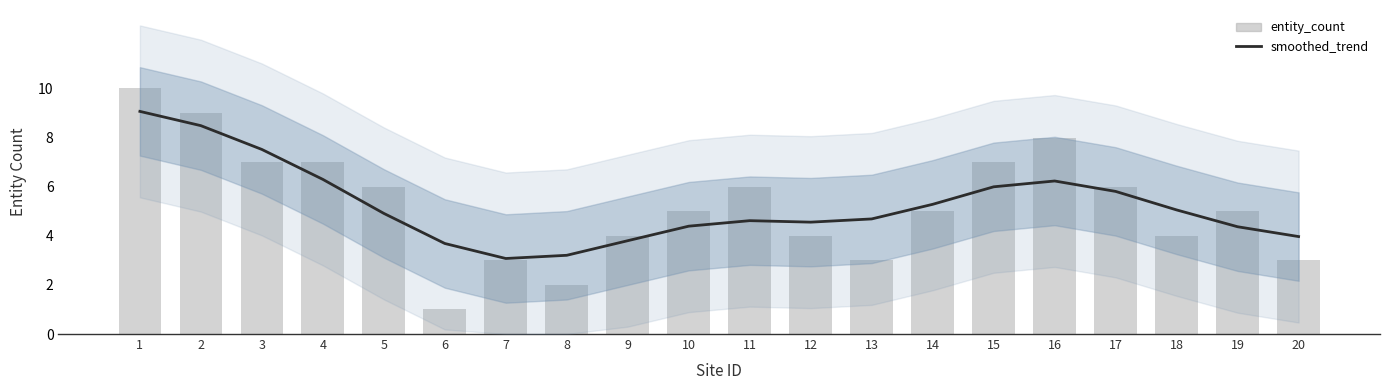

What is the total value across all series at 14?

10.3